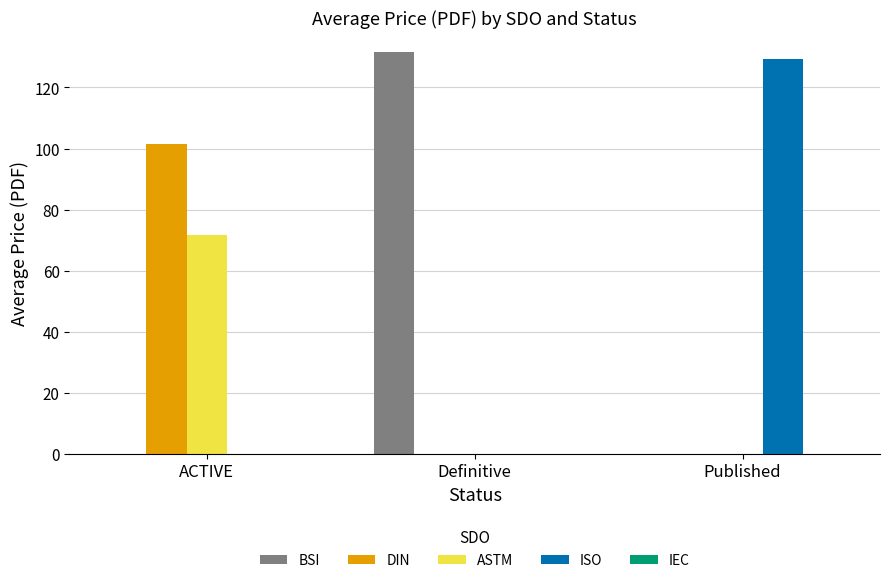

How many groups of bars are there?

3